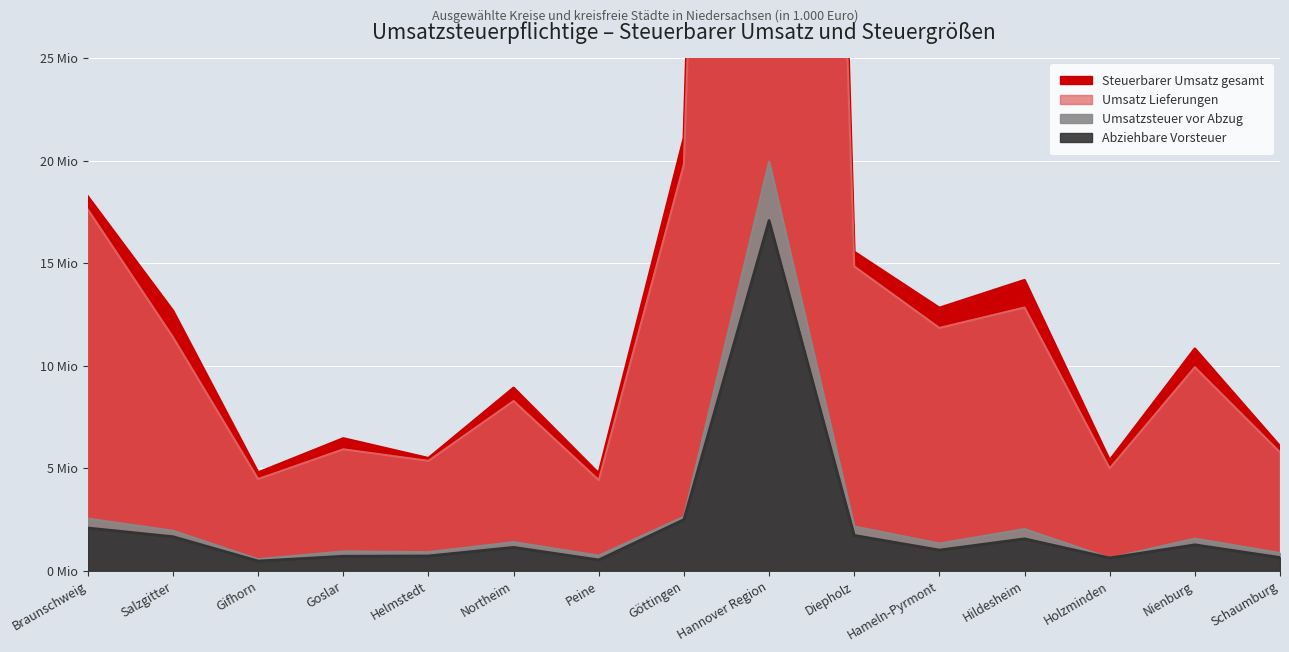

What are all the series names shown in the legend?

Steuerbarer Umsatz gesamt, Umsatz Lieferungen, Umsatzsteuer vor Abzug, Abziehbare Vorsteuer